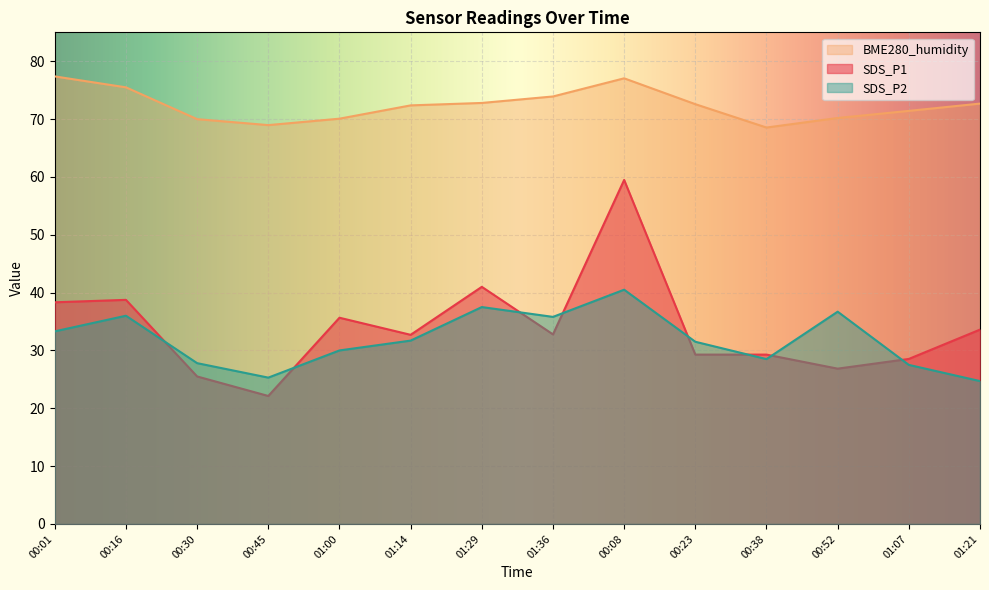

What position from the right is 01:36?

7